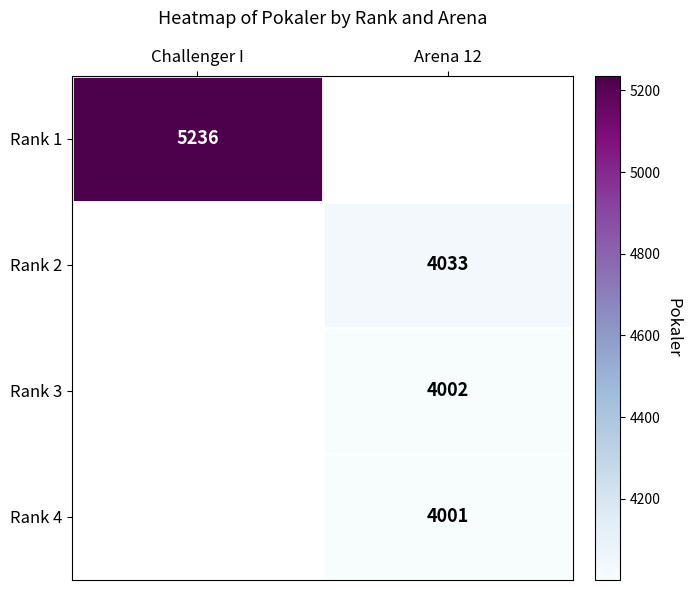

True or false: Rank 4 has a value of 4001 at Arena 12.

True